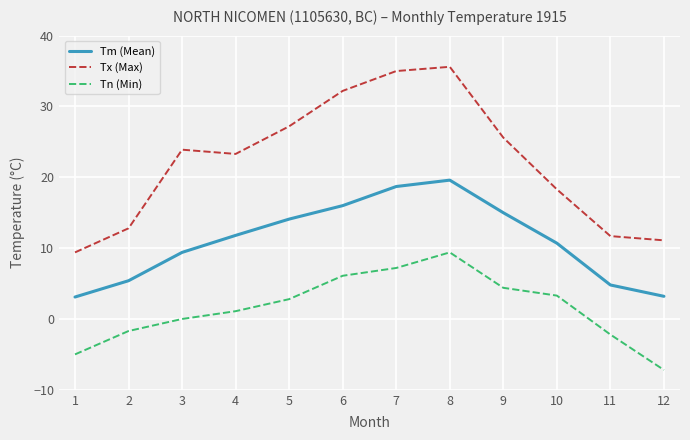

What is the difference between the maximum and minimum values in the Tn (Min) series?

16.6